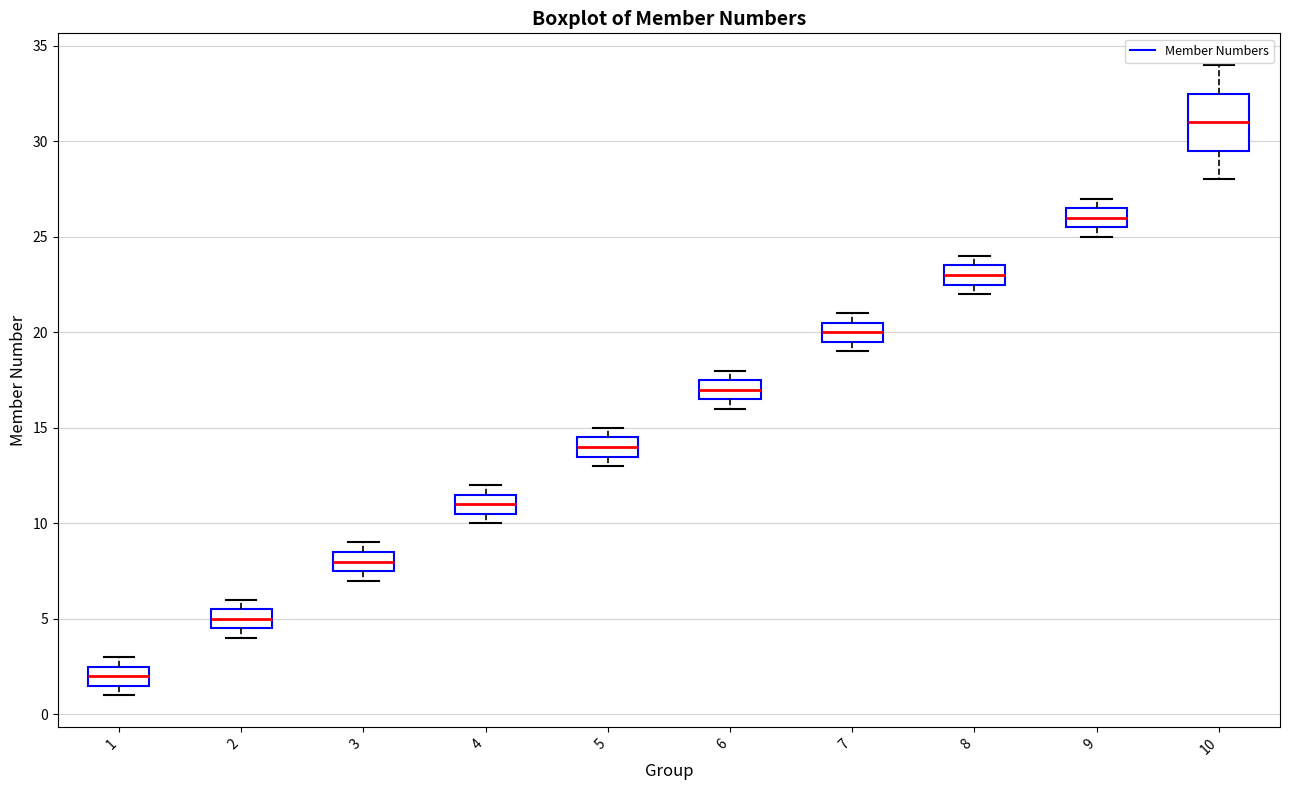

Which box has the lowest median line?

1